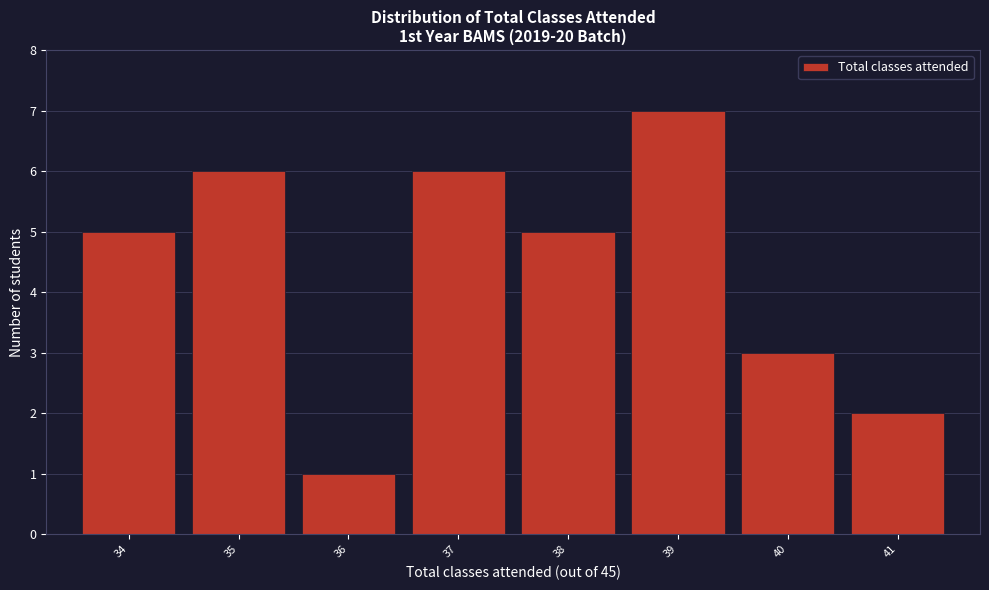

Reading left to right, transcribe this chart: for each bar, give the range it covers on the x-axis and its height. The values are not printed on the chart, so give them approximately, as read against the axis.

33.5 to 34.5: 5
34.5 to 35.5: 6
35.5 to 36.5: 1
36.5 to 37.5: 6
37.5 to 38.5: 5
38.5 to 39.5: 7
39.5 to 40.5: 3
40.5 to 41.5: 2